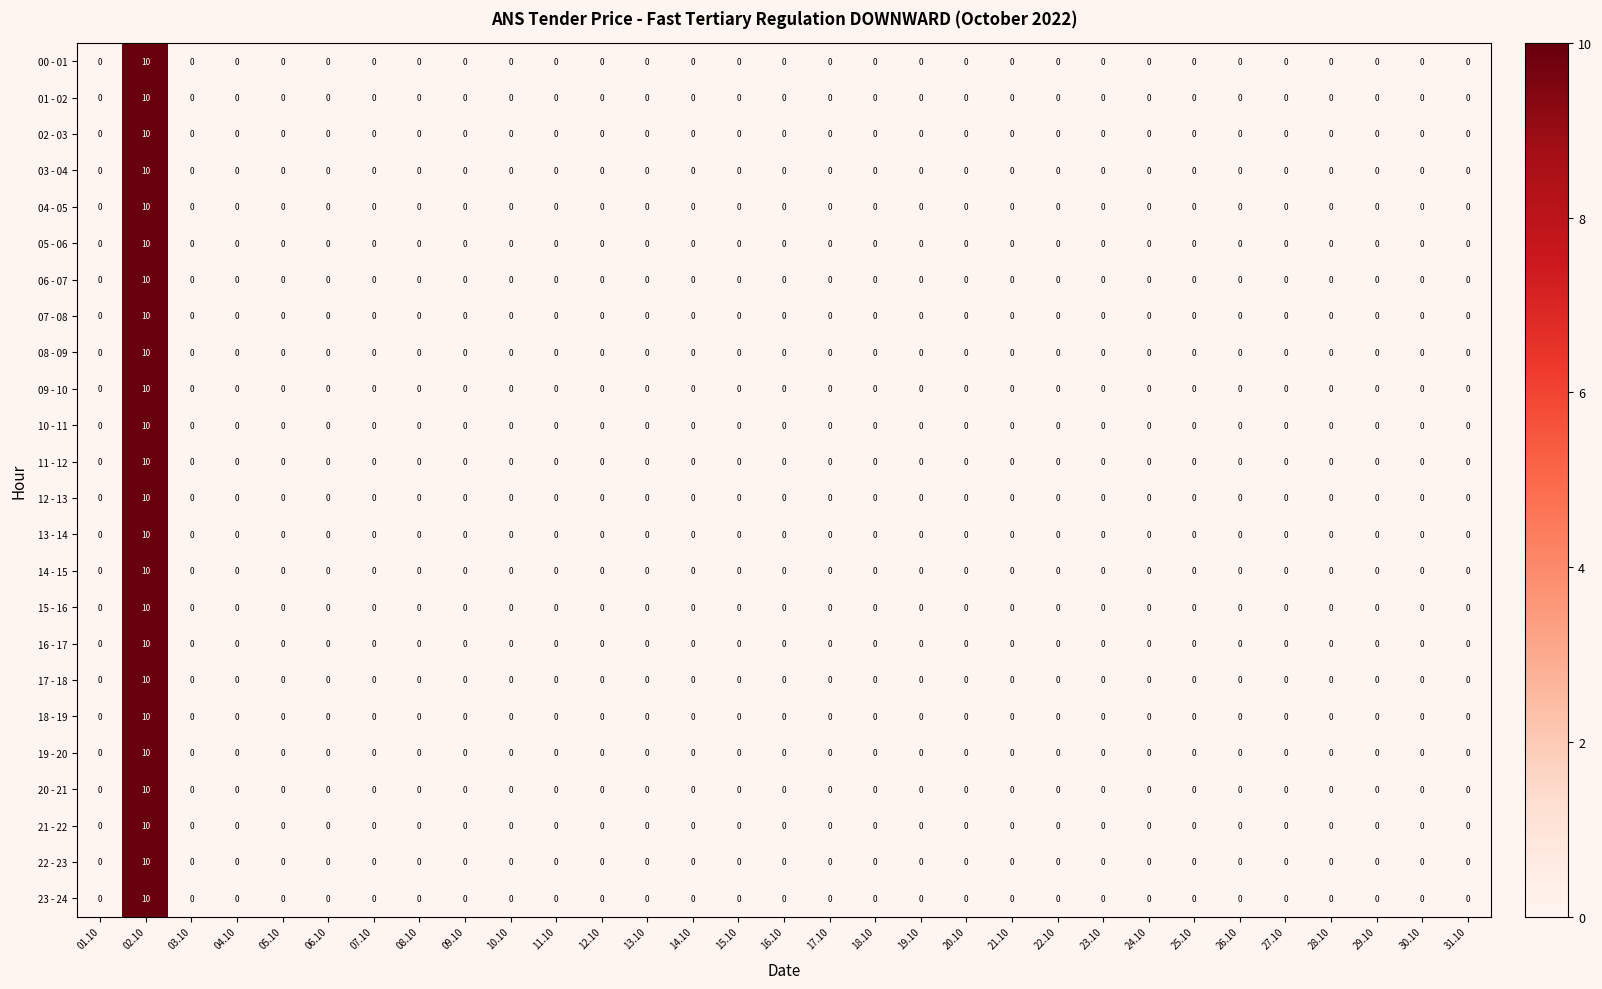

Is it true that 06 - 07 equals 5 at 06.10?

False